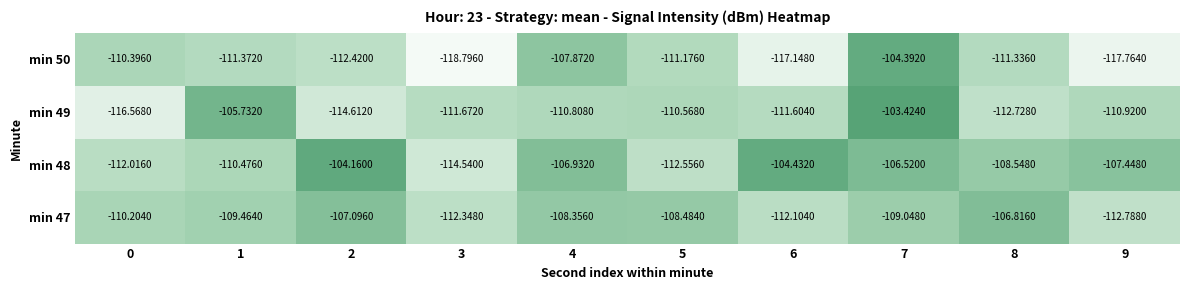

Is the value of min 47 at 4 greater than the value of min 50 at 1?

Yes